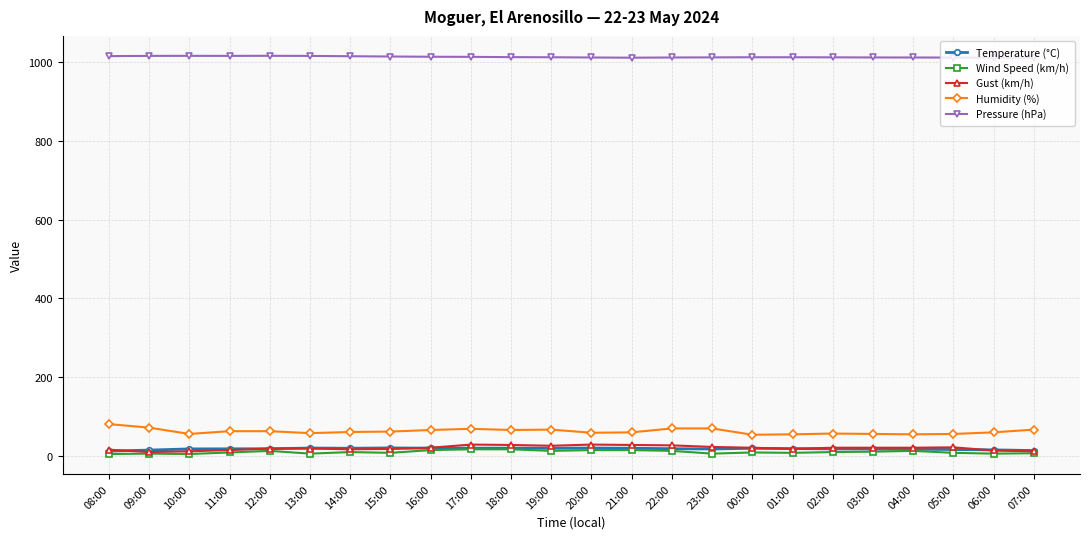

True or false: Pressure (hPa) and Humidity (%) cross at least once.

False